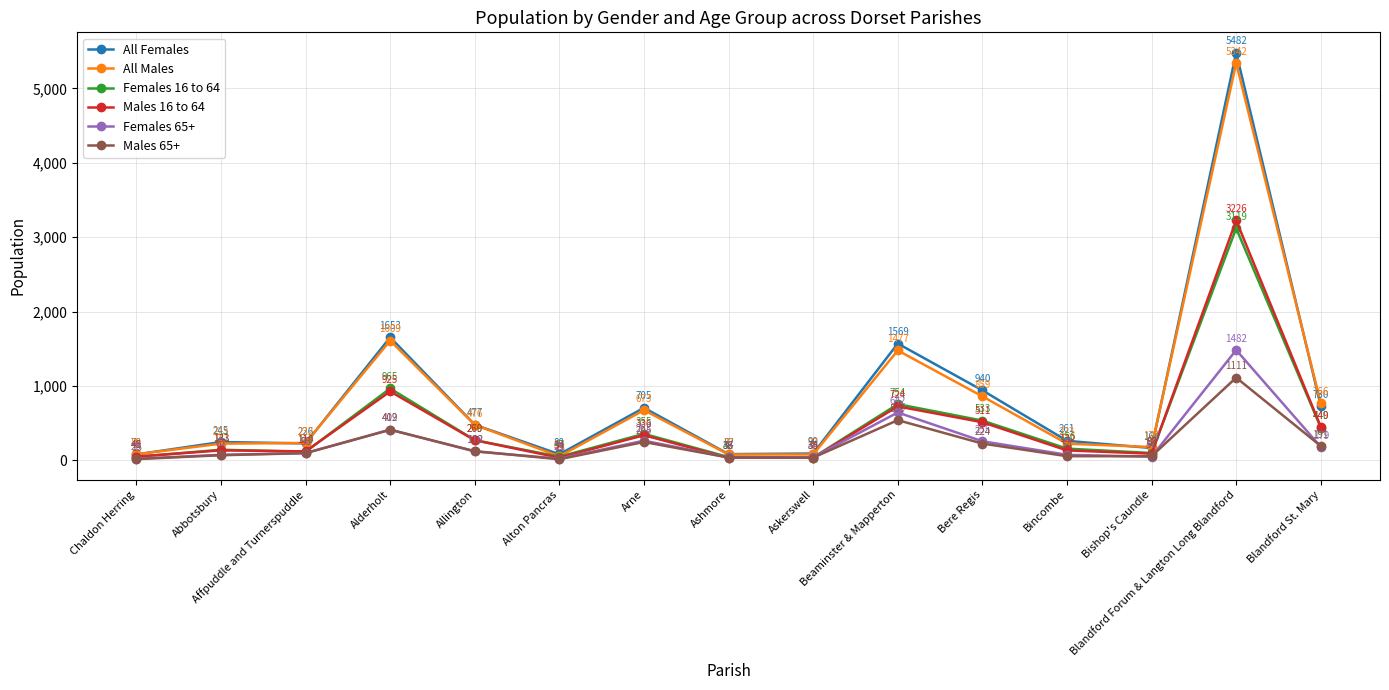

Which series has the largest total across all categories?

All Females